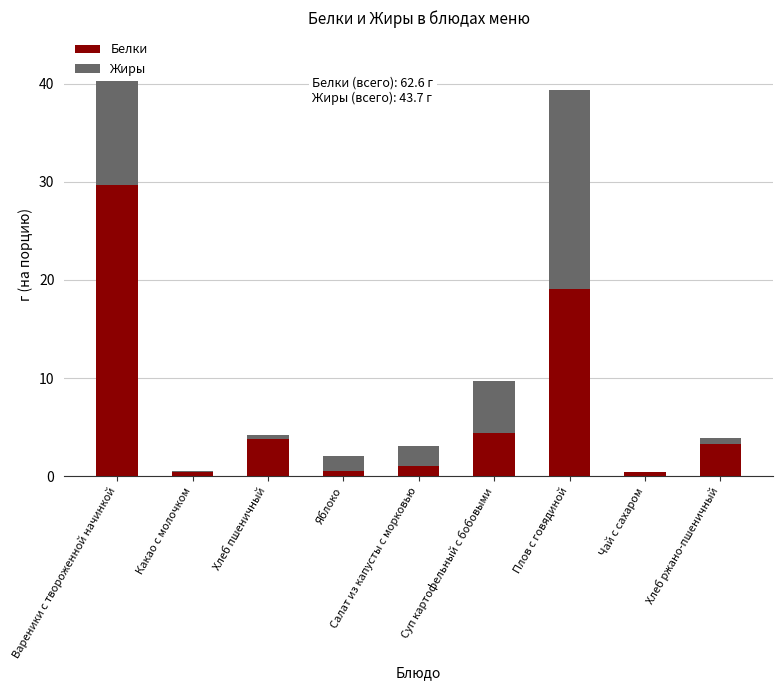

What is the sum of all Белки values?

62.6